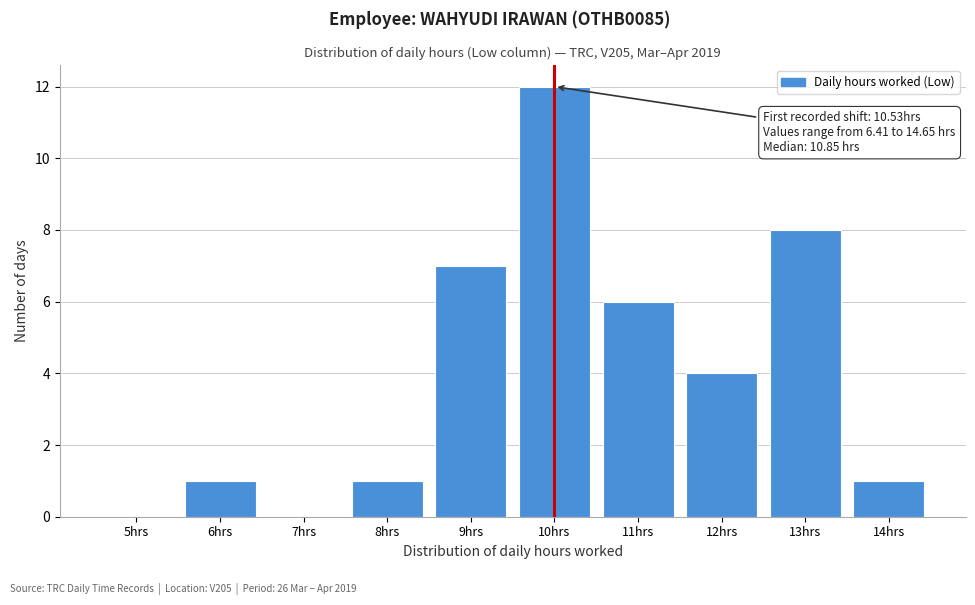

Reading left to right, list all the values displayed in this chart.

5hrs=0	6hrs=1	7hrs=0	8hrs=1	9hrs=7	10hrs=12	11hrs=6	12hrs=4	13hrs=8	14hrs=1